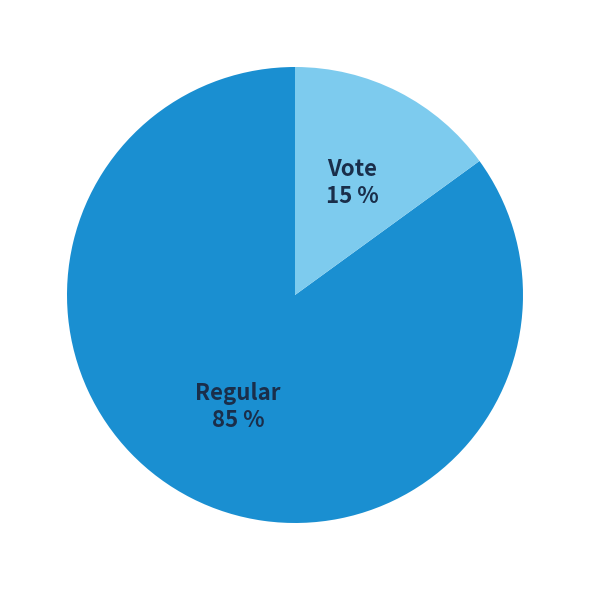

The Regular slice represents 85% of the pie. True or false?

True